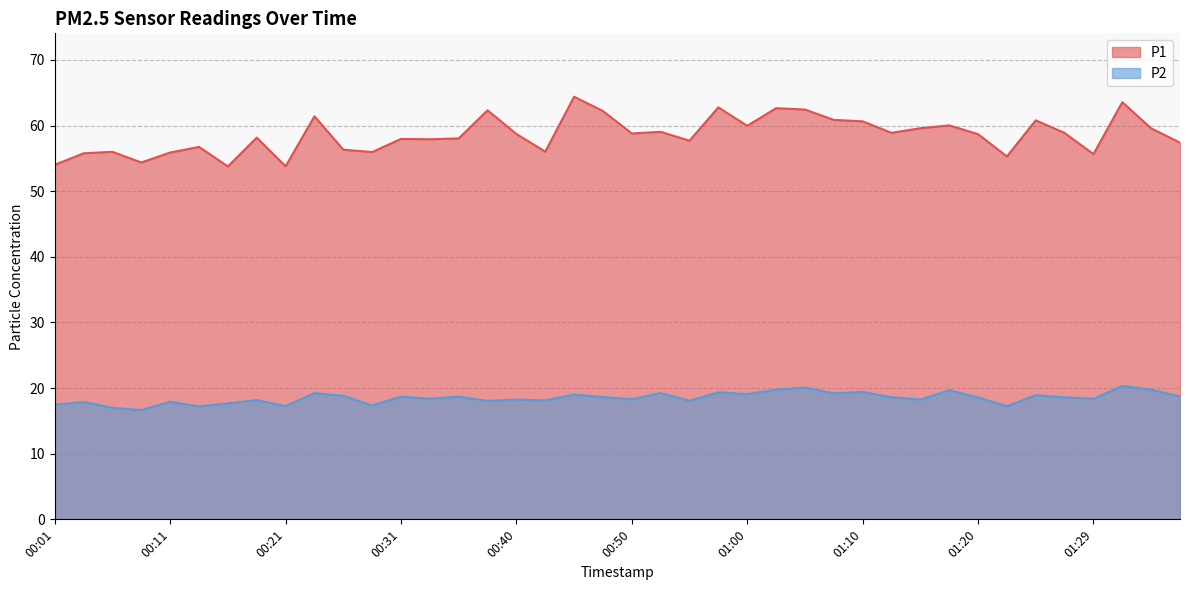

Rank the categories by P1 value from lowest to highest.

00:16, 00:21, 00:01, 00:09, 01:22, 01:29, 00:04, 00:11, 00:28, 00:06, 00:43, 00:26, 00:14, 01:37, 00:55, 00:33, 00:31, 00:36, 00:18, 01:20, 00:40, 00:50, 01:27, 01:12, 00:53, 01:34, 01:15, 01:00, 01:17, 01:10, 01:24, 01:07, 00:23, 00:48, 00:38, 01:05, 01:02, 00:58, 01:32, 00:45